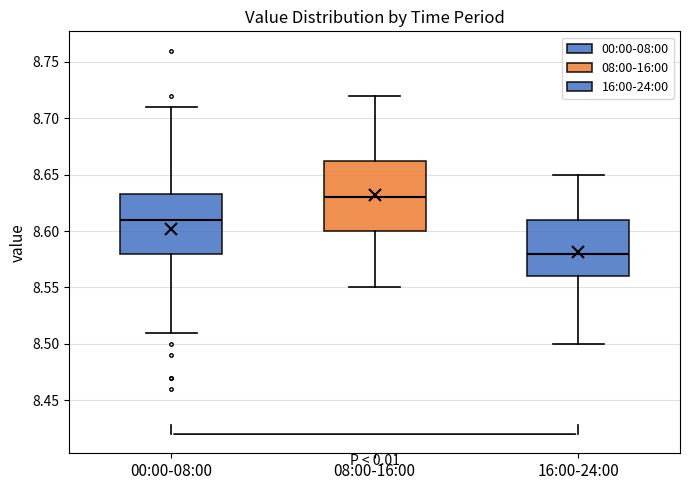

Reading left to right, transcribe this box plot: for each box, give where its median line is, the range the box spans, and where its two whiskers end, as read against the y-axis. The values are not printed on the chart, so give them approximately, as read against the axis.

00:00-08:00: median 8.610, box 8.580 to 8.635, whiskers 8.510 to 8.710
08:00-16:00: median 8.630, box 8.600 to 8.665, whiskers 8.550 to 8.720
16:00-24:00: median 8.580, box 8.560 to 8.610, whiskers 8.500 to 8.650